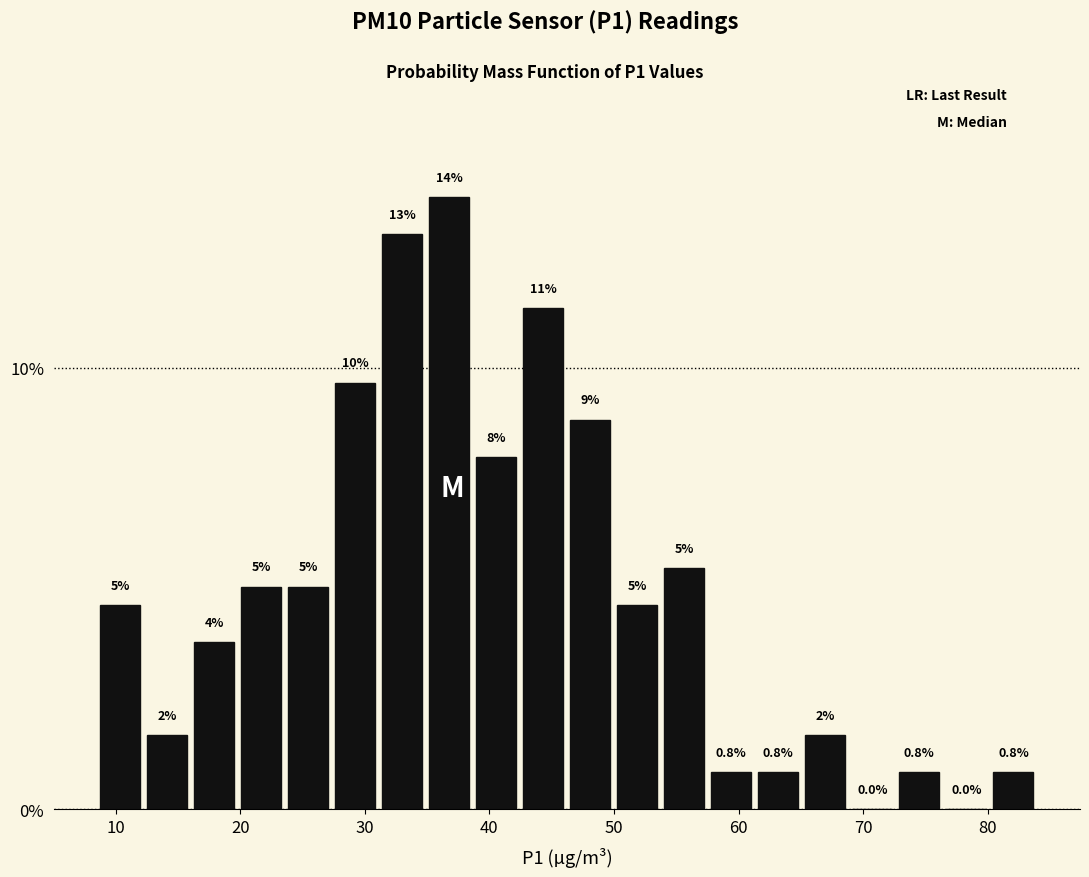

Around what value on the x-axis is the tallest bar? Give the approximate position of its centre, as read against the axis.

37